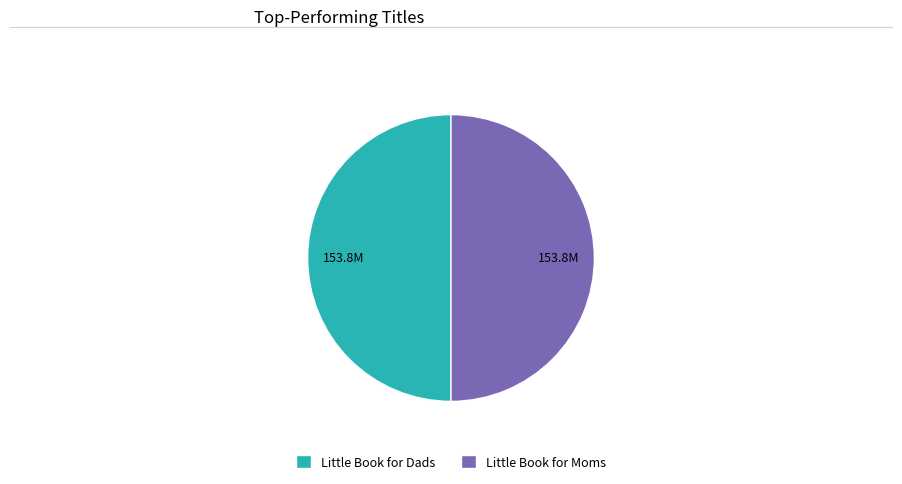

Is it true that Little Book for Moms is 50% of the pie?

True